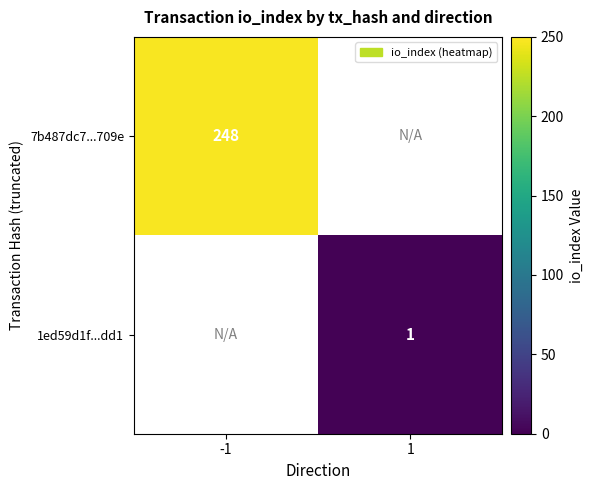

The 7b487dc7...709e series shows 345 at -1. True or false?

False